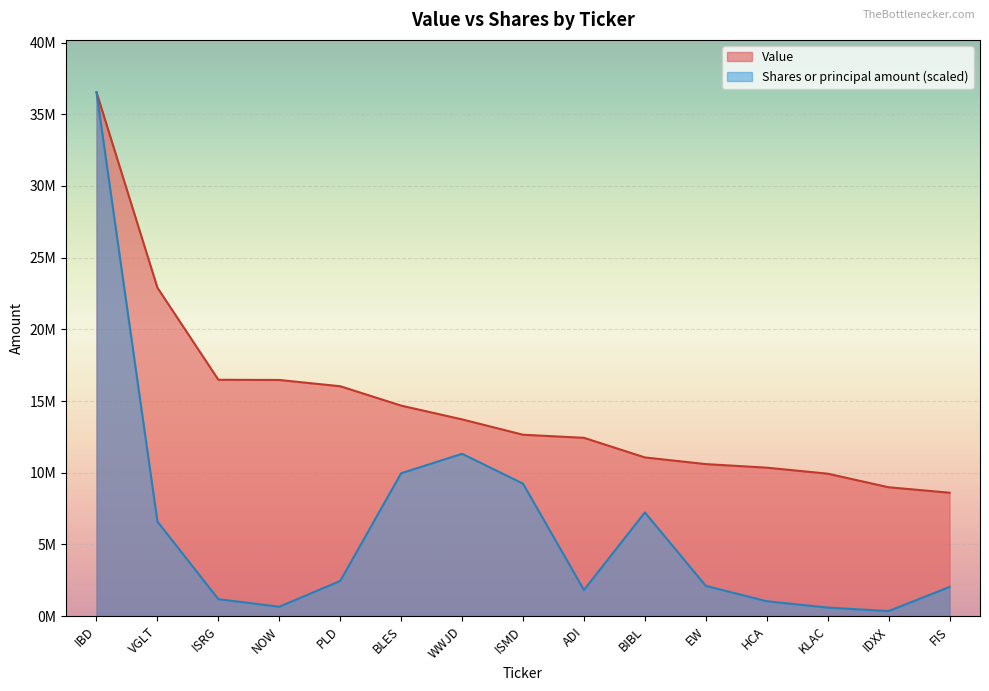

What is the average value of the Shares or principal amount series?

6206592.5